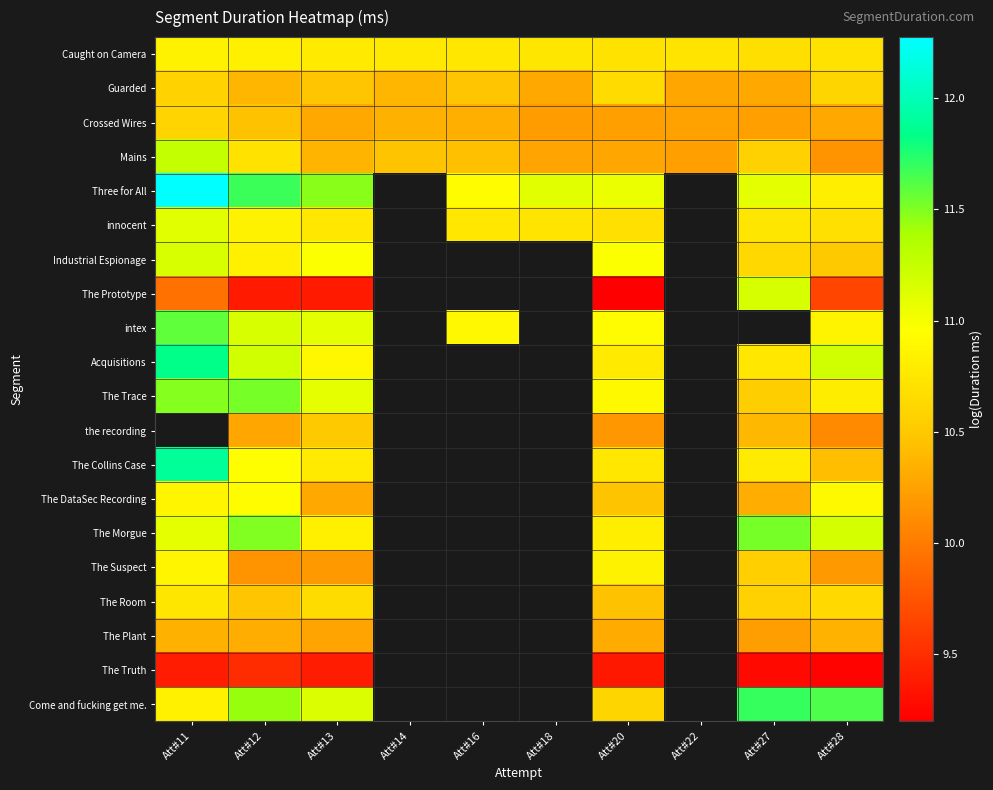

How many values in Industrial Espionage are above zero?

6